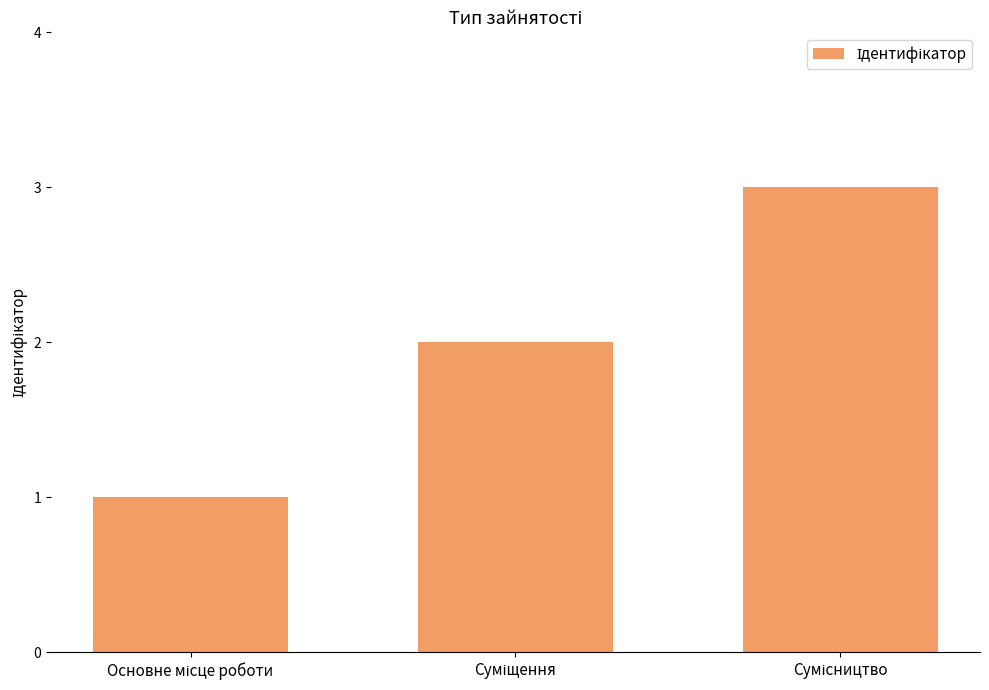

What is the average value?

2